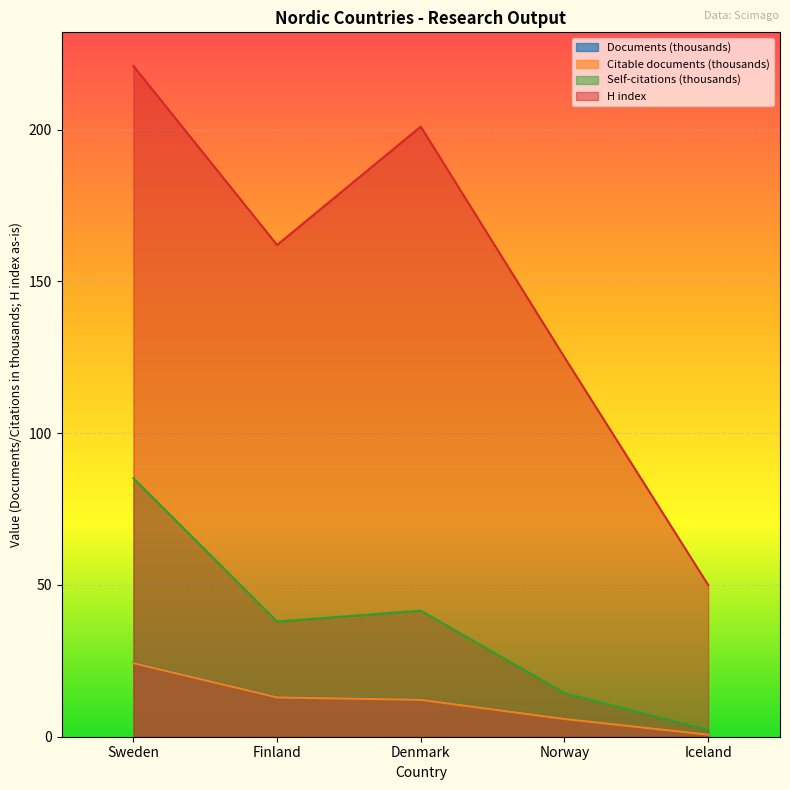

List the labels in order of Documents value, smallest first.

Iceland, Norway, Denmark, Finland, Sweden